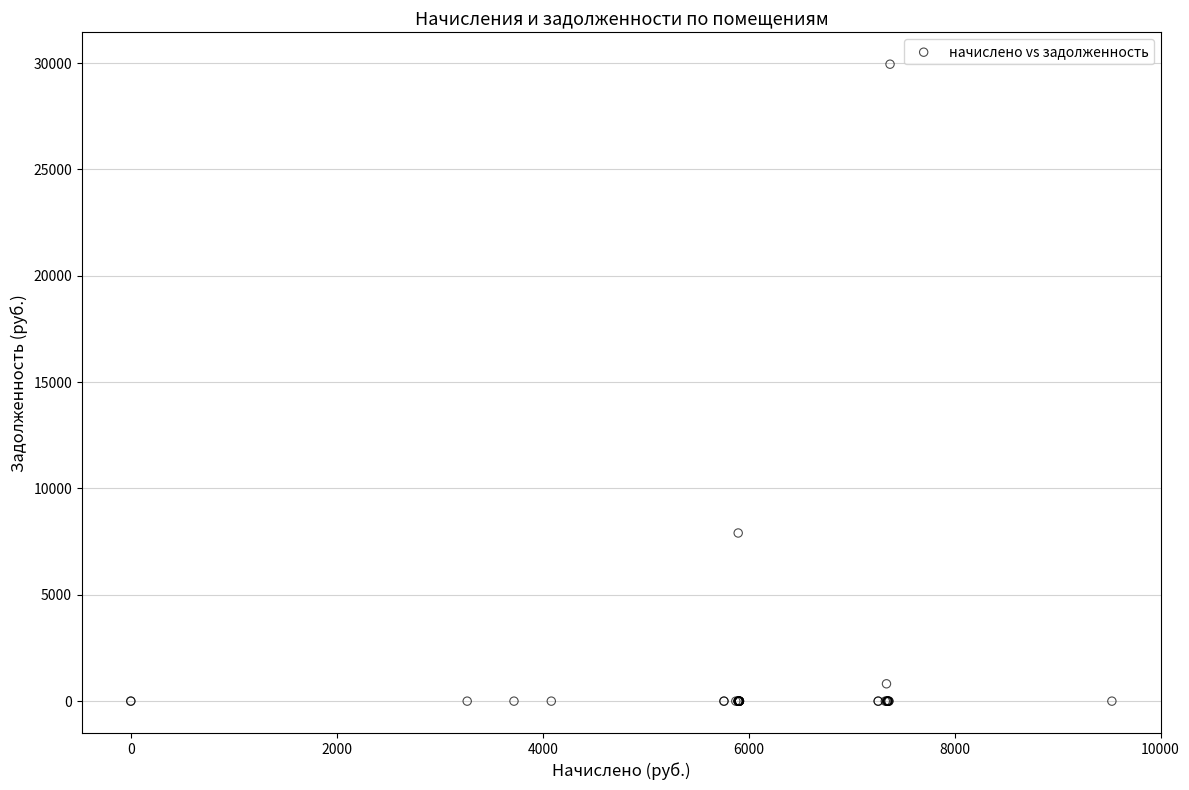

What Y value in the scatter plot is closest to 14976?

7906.6